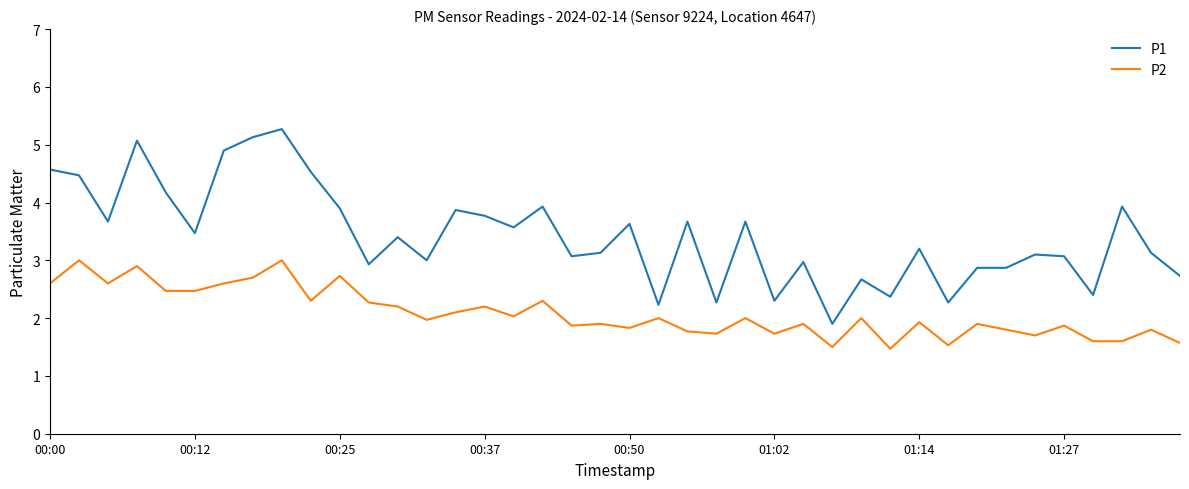

True or false: P2 and P1 cross at least once.

False